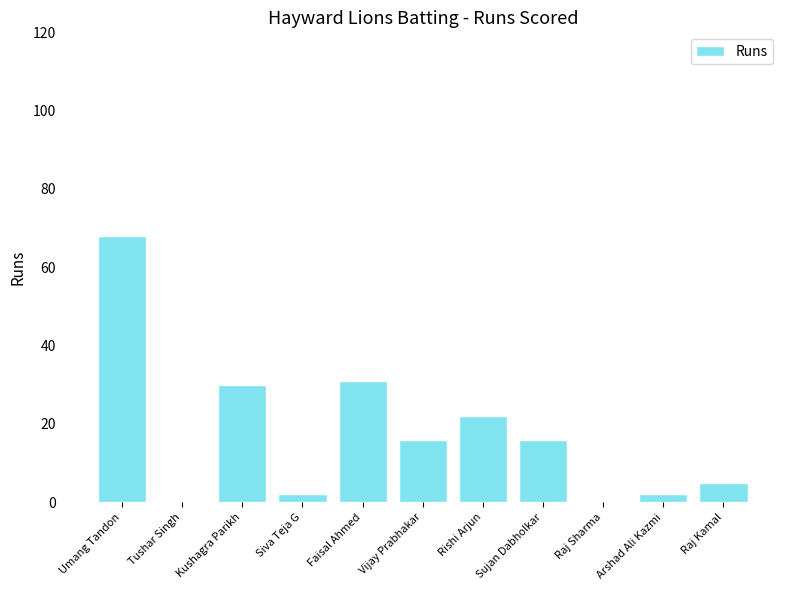

Between Rishi Arjun and Raj Sharma, which is larger?

Rishi Arjun